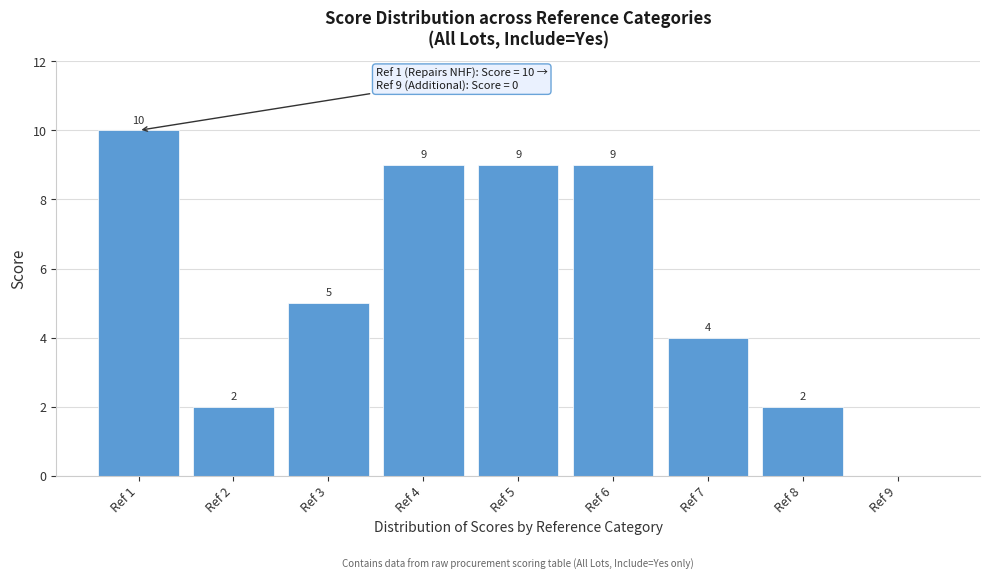

Reading left to right, extract all data points from this chart.

Ref 1=10	Ref 2=2	Ref 3=5	Ref 4=9	Ref 5=9	Ref 6=9	Ref 7=4	Ref 8=2	Ref 9=0